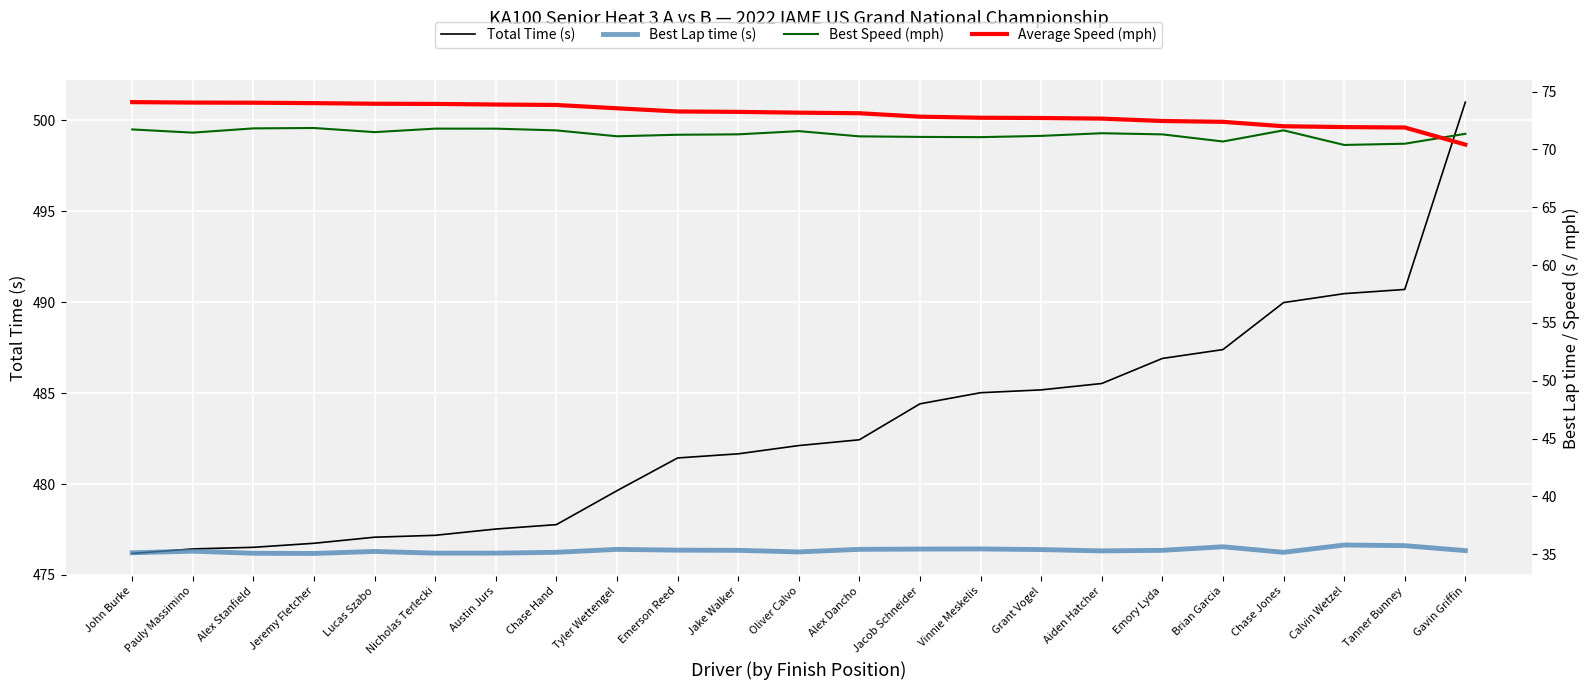

What is the value of the Best Speed (mph) point at the 8th from the left?

71.6